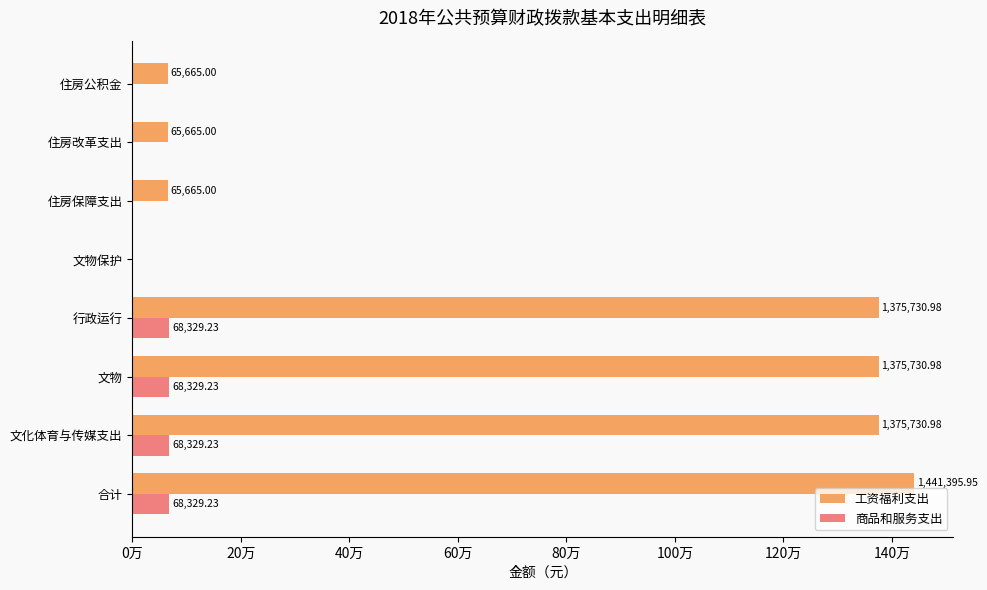

What are all the series names shown in the legend?

工资福利支出, 商品和服务支出